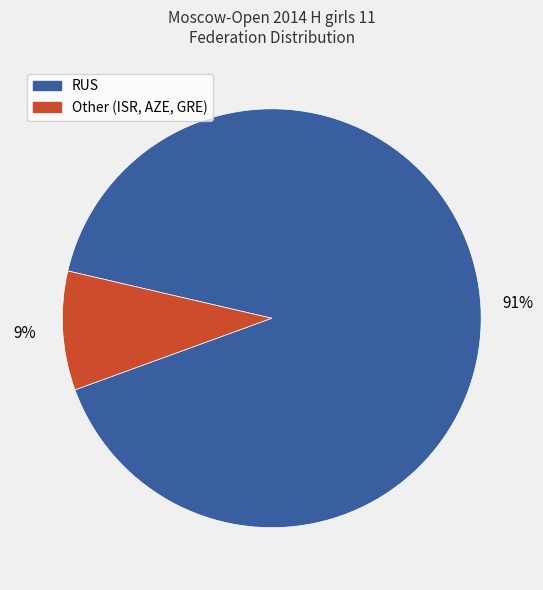

Do RUS and Other together represent more than half of the pie?

Yes